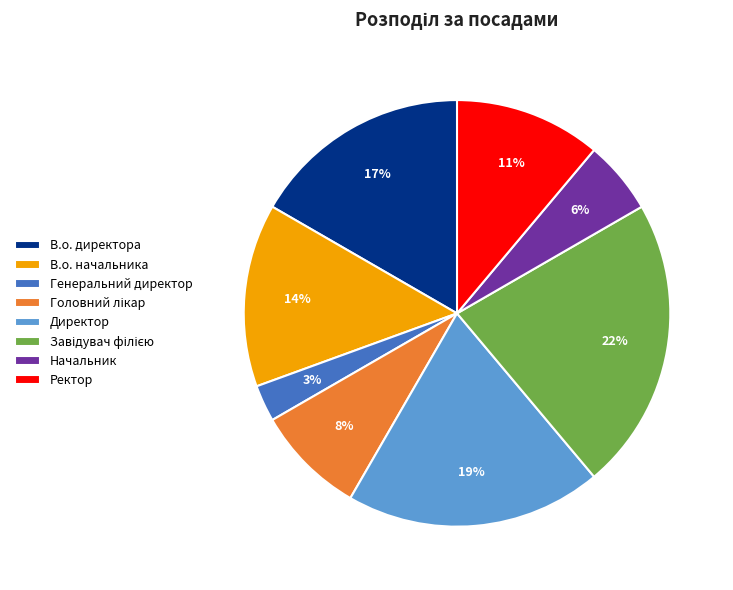

Is В.о. директора the majority of the pie?

No